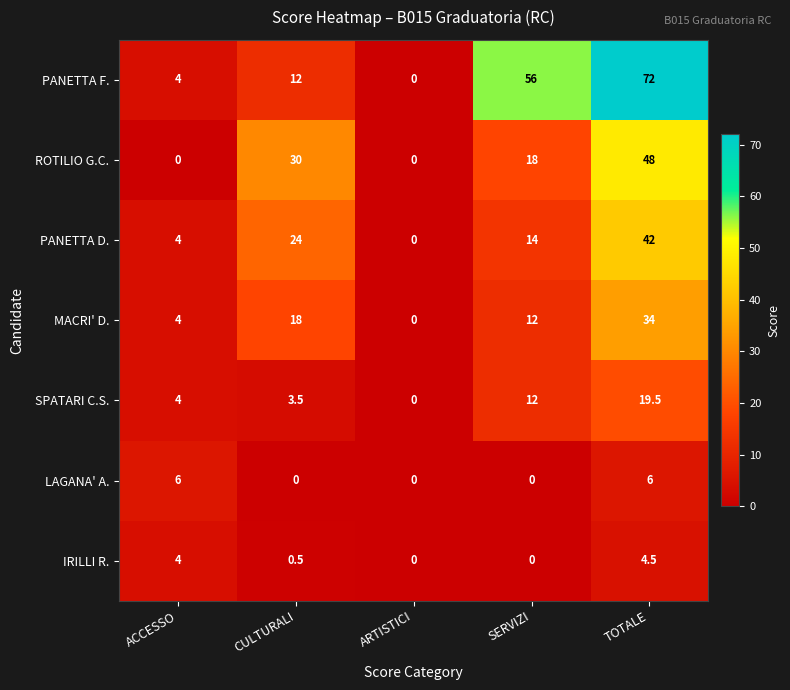

Where does the PANETTA D. series first go above 14?

CULTURALI